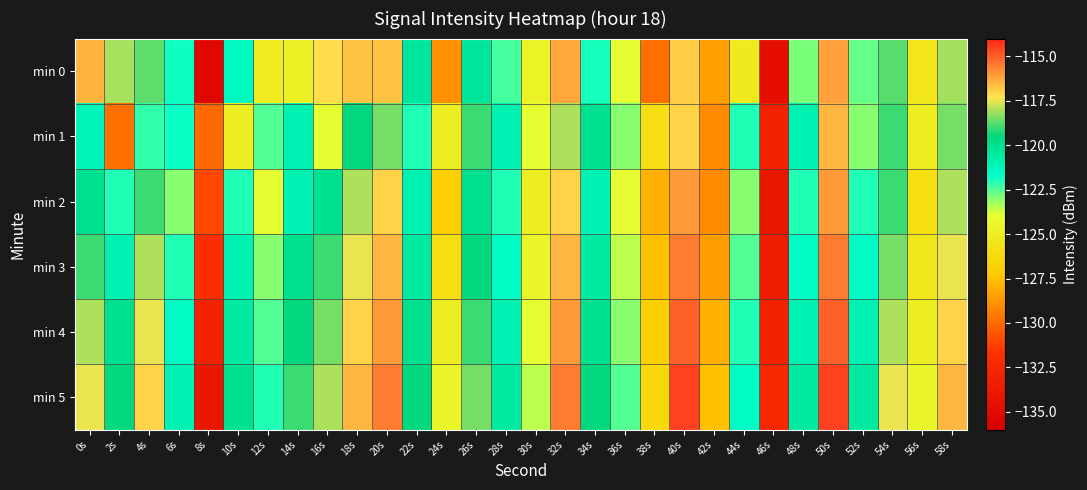

Reading left to right, transcribe all the data shown in this chart.

min 0: 0s=-116.5	2s=-118.1	4s=-118.7	6s=-121.9	8s=-135.2	10s=-121.4	12s=-125.2	14s=-124.7	16s=-117.1	18s=-116.7	20s=-116.7	22s=-120.4	24s=-128.9	26s=-120.4	28s=-122.4	30s=-124.6	32s=-116.3	34s=-121.9	36s=-124.0	38s=-129.9	40s=-116.9	42s=-128.5	44s=-125.3	46s=-134.6	48s=-122.9	50s=-116.1	52s=-122.7	54s=-118.7	56s=-125.6	58s=-118.1
min 1: 0s=-121.1	2s=-129.8	4s=-122.2	6s=-121.8	8s=-130.0	10s=-124.9	12s=-122.5	14s=-121.0	16s=-123.9	18s=-119.5	20s=-118.5	22s=-122.0	24s=-125.0	26s=-119.0	28s=-121.0	30s=-124.0	32s=-118.0	34s=-120.0	36s=-123.0	38s=-126.0	40s=-117.0	42s=-129.0	44s=-122.0	46s=-133.0	48s=-121.0	50s=-116.5	52s=-123.0	54s=-119.0	56s=-125.0	58s=-118.5
min 2: 0s=-120.0	2s=-122.0	4s=-119.0	6s=-123.0	8s=-131.0	10s=-122.0	12s=-124.0	14s=-121.0	16s=-120.0	18s=-118.0	20s=-117.0	22s=-121.0	24s=-127.0	26s=-120.0	28s=-122.0	30s=-125.0	32s=-117.0	34s=-121.0	36s=-124.0	38s=-128.0	40s=-116.0	42s=-129.0	44s=-123.0	46s=-134.0	48s=-122.0	50s=-116.0	52s=-122.0	54s=-119.0	56s=-126.0	58s=-118.0
min 3: 0s=-119.0	2s=-121.0	4s=-118.0	6s=-122.0	8s=-132.0	10s=-121.0	12s=-123.0	14s=-120.0	16s=-119.0	18s=-117.5	20s=-116.5	22s=-120.5	24s=-126.0	26s=-119.5	28s=-121.5	30s=-124.5	32s=-116.5	34s=-120.5	36s=-123.5	38s=-127.5	40s=-115.5	42s=-128.5	44s=-122.5	46s=-133.5	48s=-121.5	50s=-115.5	52s=-121.5	54s=-118.5	56s=-125.5	58s=-117.5
min 4: 0s=-118.0	2s=-120.0	4s=-117.5	6s=-121.5	8s=-133.0	10s=-120.5	12s=-122.5	14s=-119.5	16s=-118.5	18s=-117.0	20s=-116.0	22s=-120.0	24s=-125.0	26s=-119.0	28s=-121.0	30s=-124.0	32s=-116.0	34s=-120.0	36s=-123.0	38s=-127.0	40s=-115.0	42s=-128.0	44s=-122.0	46s=-133.0	48s=-121.0	50s=-115.0	52s=-121.0	54s=-118.0	56s=-125.0	58s=-117.0
min 5: 0s=-117.5	2s=-119.5	4s=-117.0	6s=-121.0	8s=-134.0	10s=-120.0	12s=-122.0	14s=-119.0	16s=-118.0	18s=-116.5	20s=-115.5	22s=-119.5	24s=-124.5	26s=-118.5	28s=-120.5	30s=-123.5	32s=-115.5	34s=-119.5	36s=-122.5	38s=-126.5	40s=-114.5	42s=-127.5	44s=-121.5	46s=-132.5	48s=-120.5	50s=-114.5	52s=-120.5	54s=-117.5	56s=-124.5	58s=-116.5